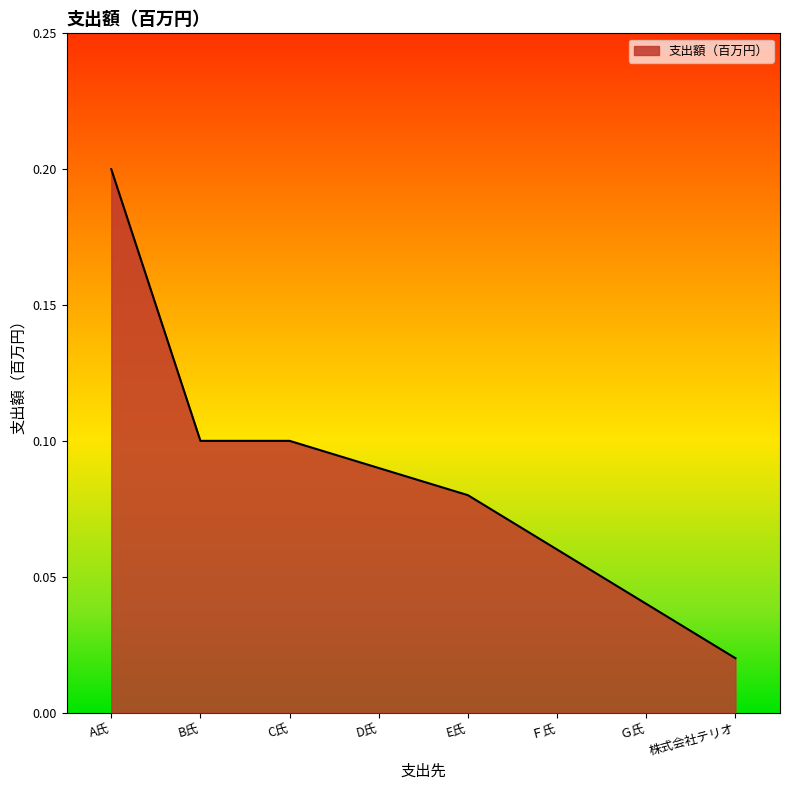

What is the sum of all values?

0.7